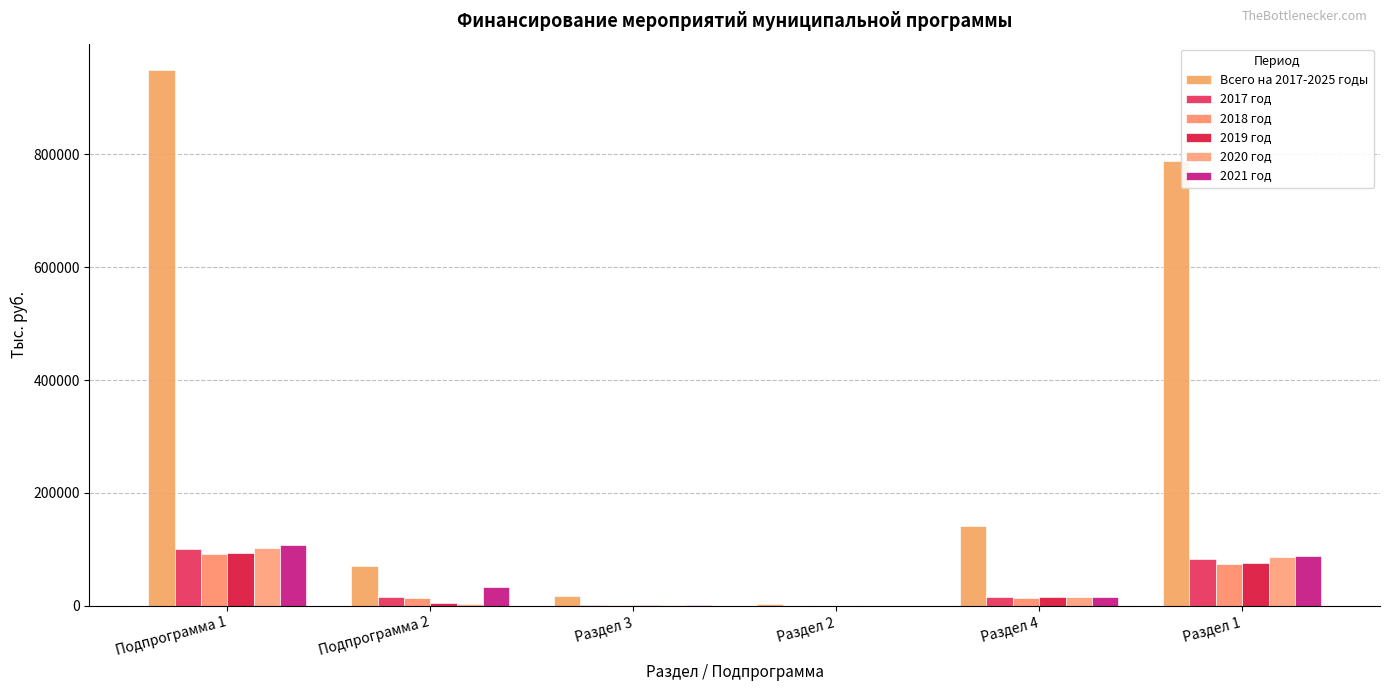

What is the label of the 1st bar from the right?

Раздел 1